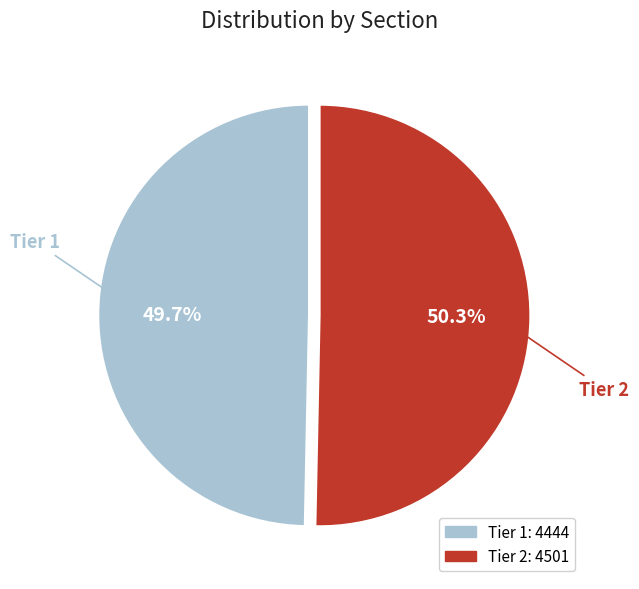

Which has a higher value, Tier 1 or Tier 2?

Tier 2